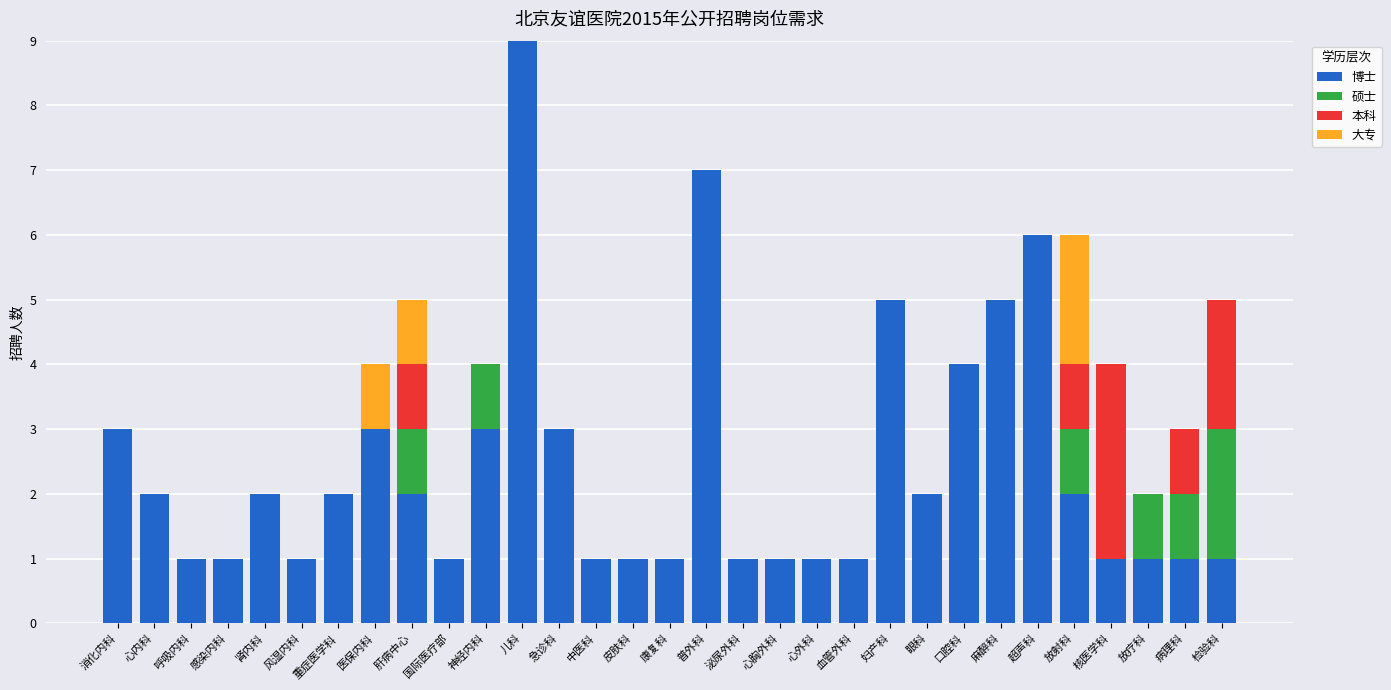

Are the bars horizontal?

No